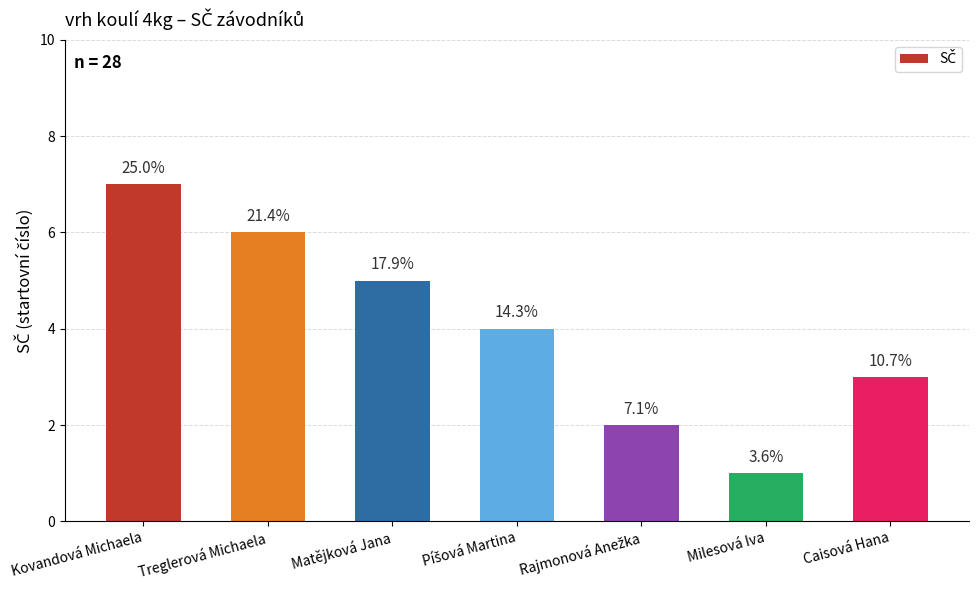

Approximately how many times larger is the value at Kovandová Michaela compared to Caisová Hana?

2.3